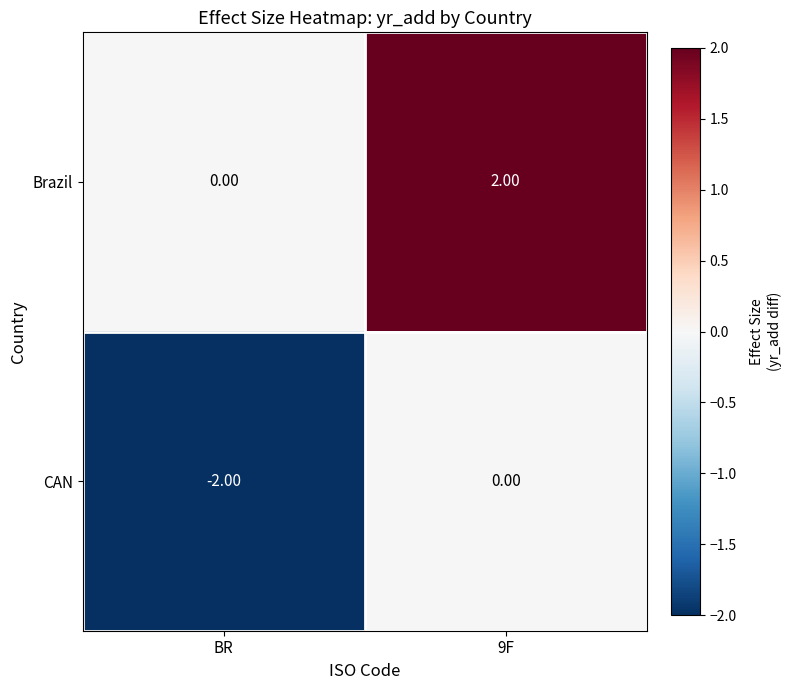

Count the number of data series in this chart.

2